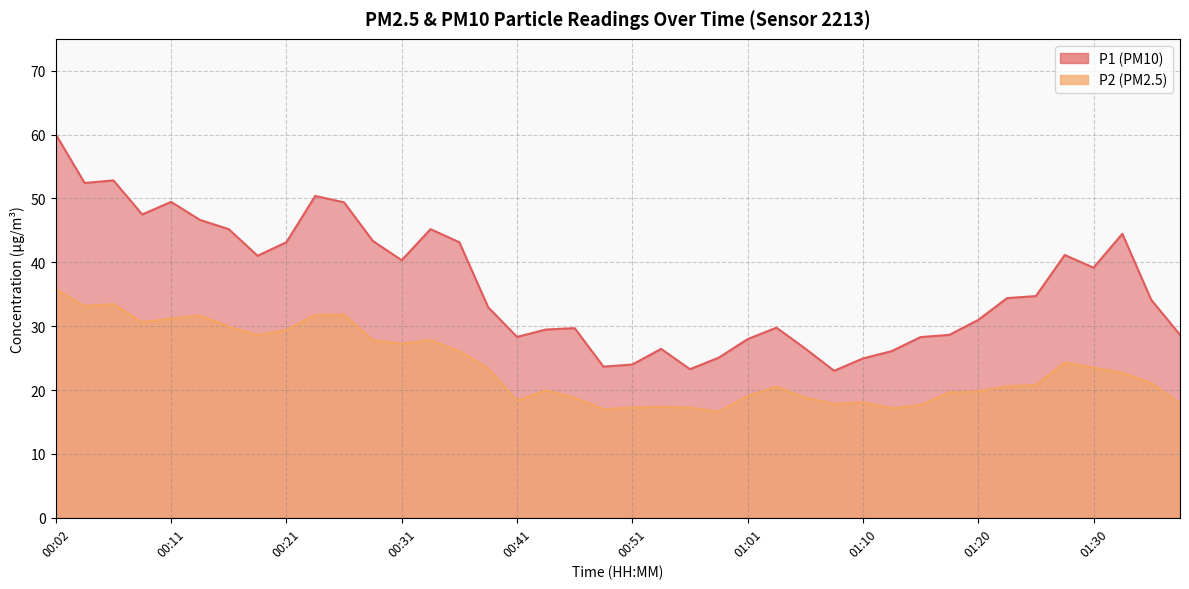

What is the difference between the P2 values at 00:29 and 00:24?

3.9